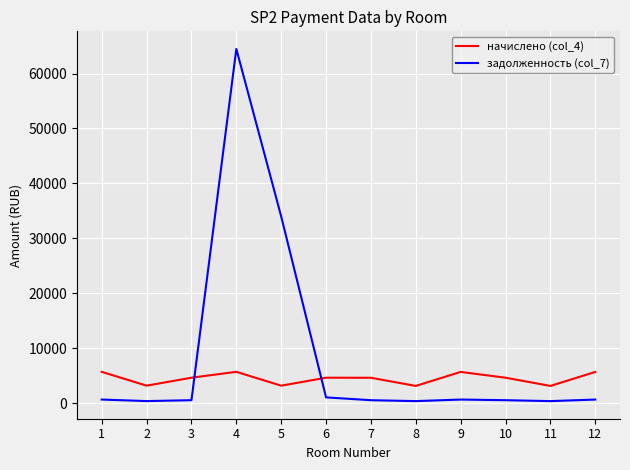

Is this an area chart (filled region under the line)?

No